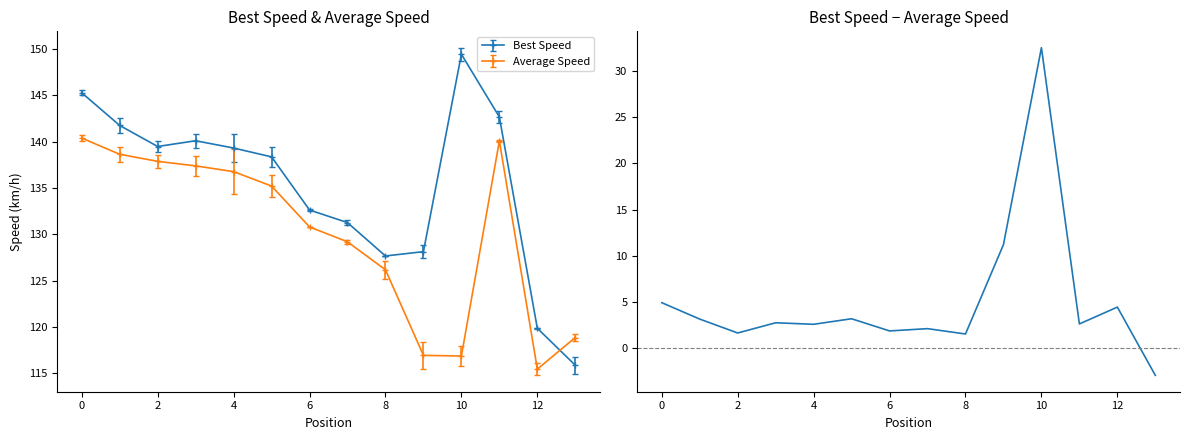

True or false: Average Speed has a value of 140.4 at 0.

True